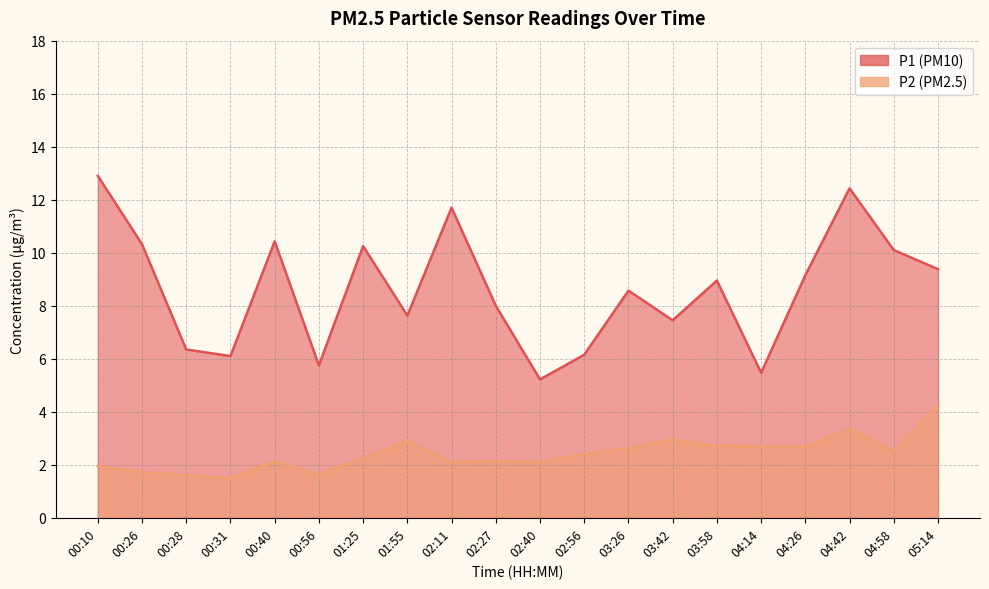

At which category does P2 reach its first local peak?

00:40